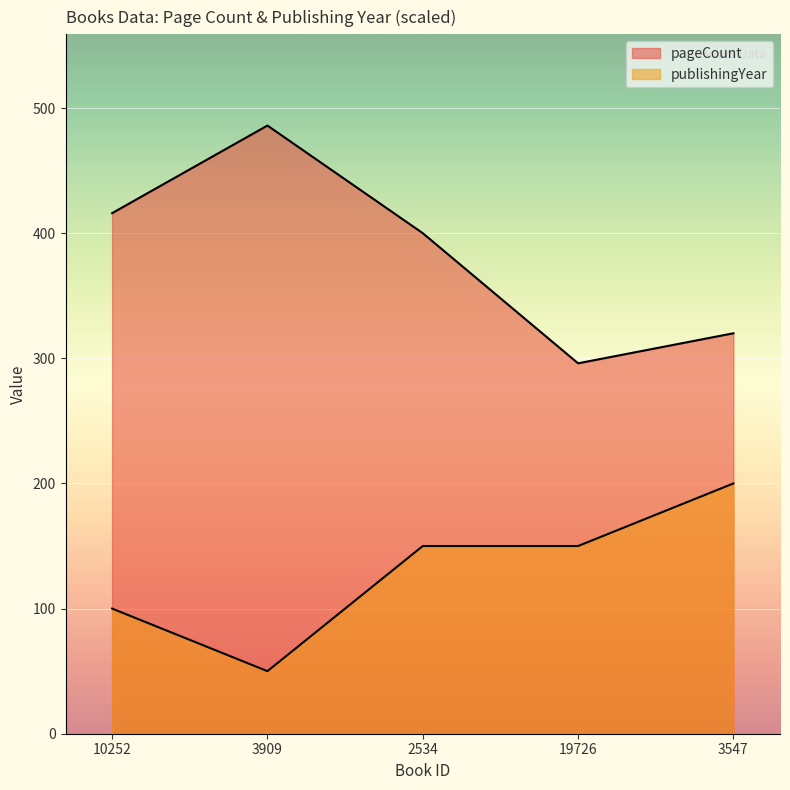

The pageCount series shows 496 at 3547. True or false?

False